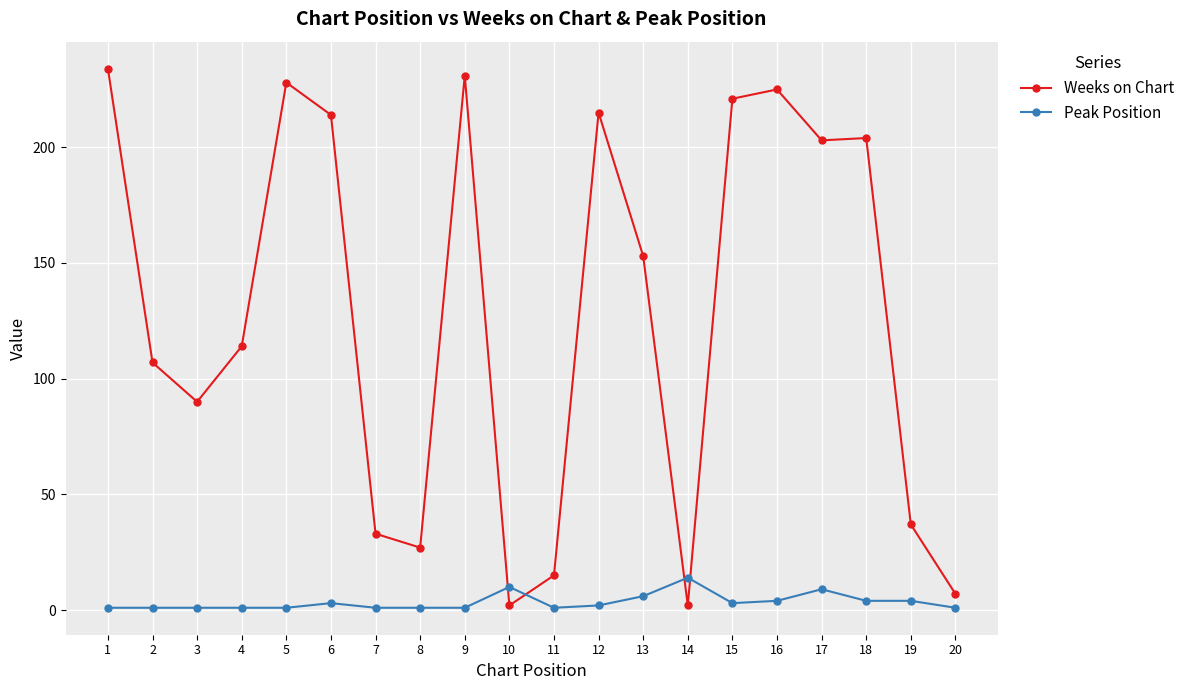

At 2, list the series in order from smallest to largest.

Peak Position, Weeks on Chart